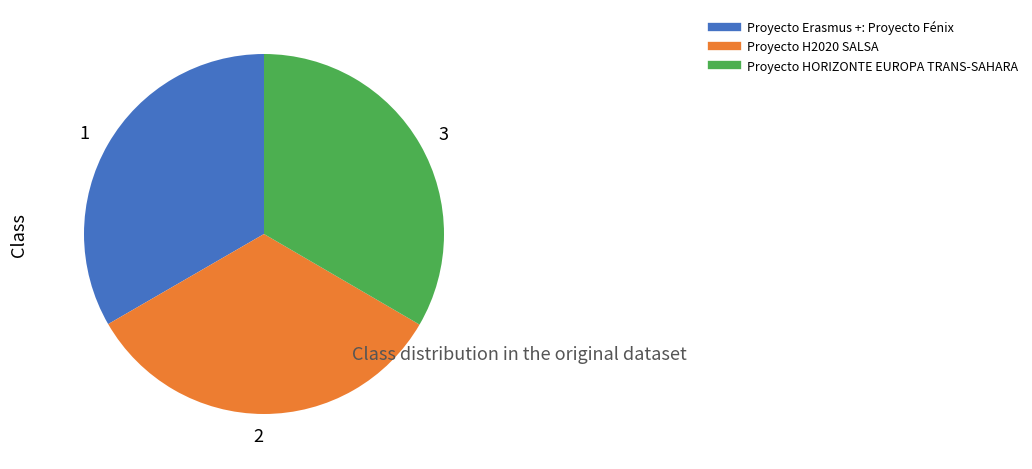

Does 3 account for over 50% of the chart?

No